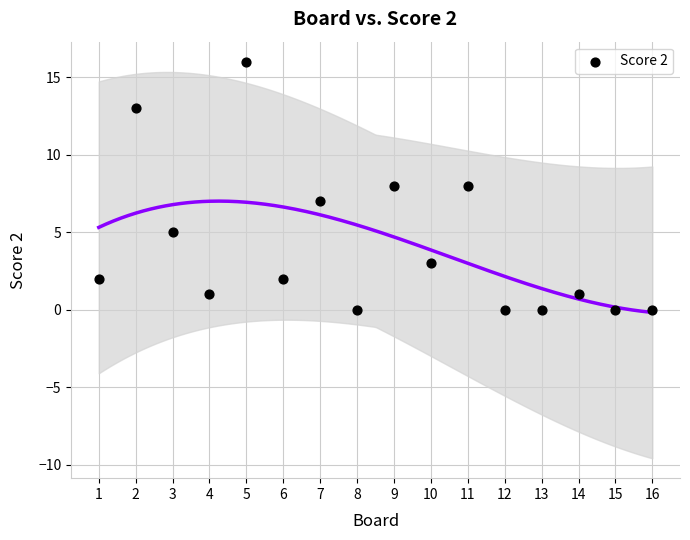

What is the range of Y values (max minus min)?

16